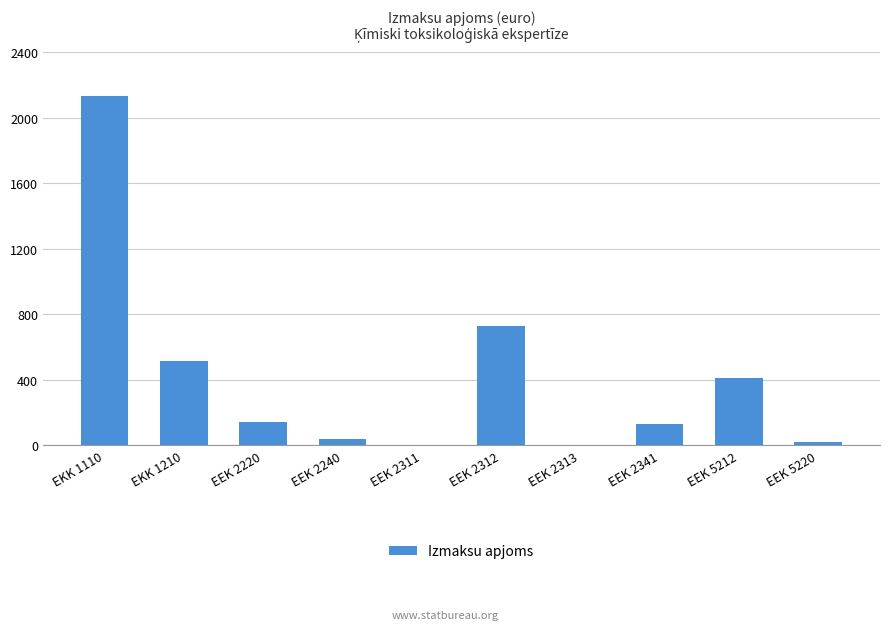

Count the number of categories in the chart.

10